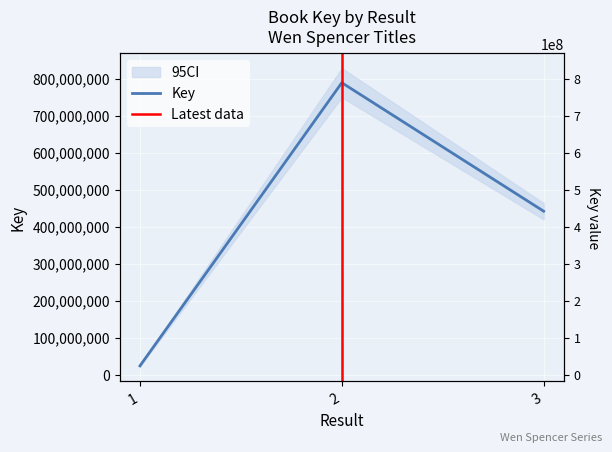

Reading left to right, transcribe all the data shown in this chart.

23778481	788766164	441633767